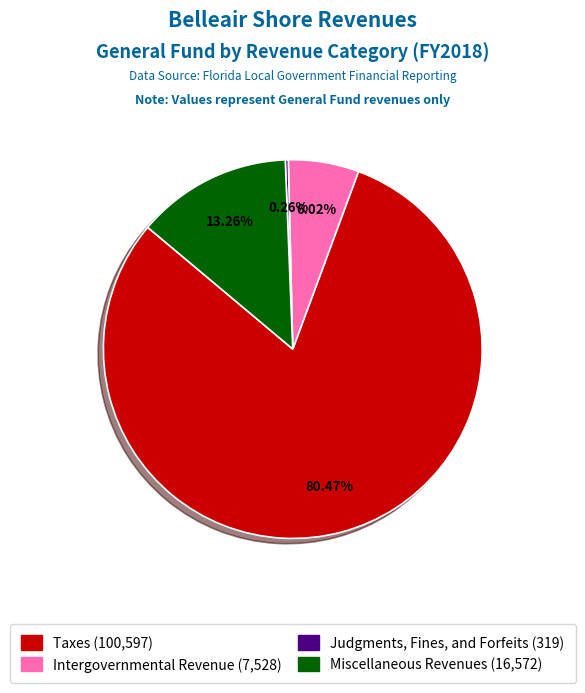

Which has a higher value, Taxes or Intergovernmental Revenue?

Taxes